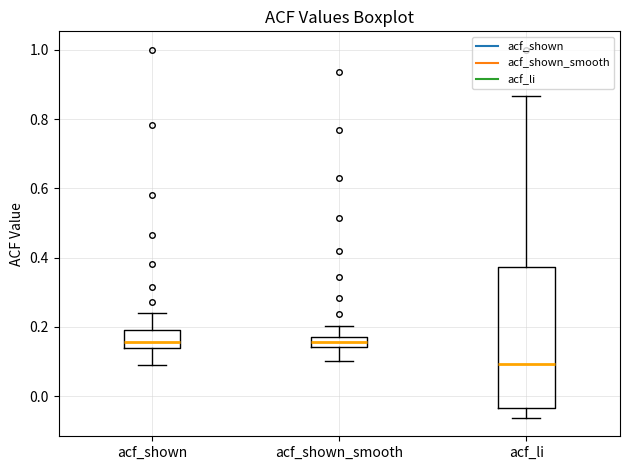

Which box has the lowest median line?

acf_li